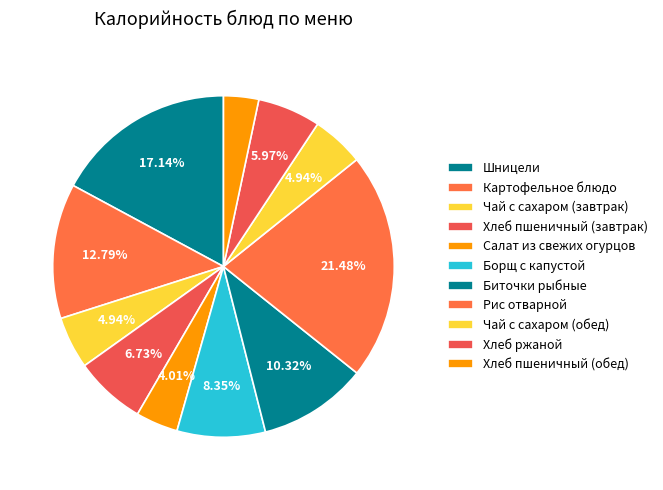

Is there any slice that represents more than half of the pie?

No